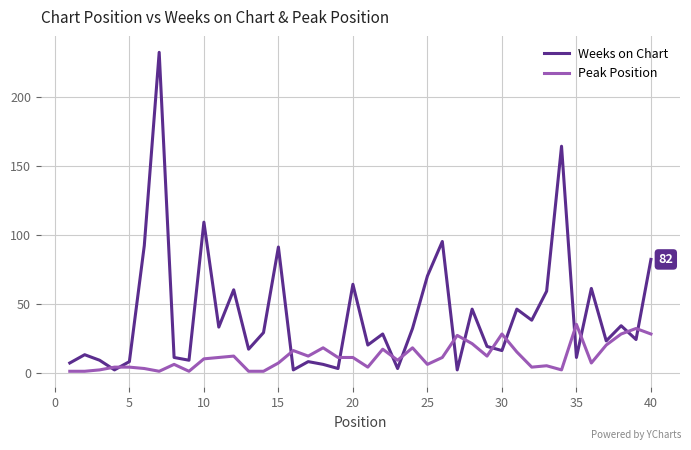

Which series has the widest spread of values?

Weeks on Chart